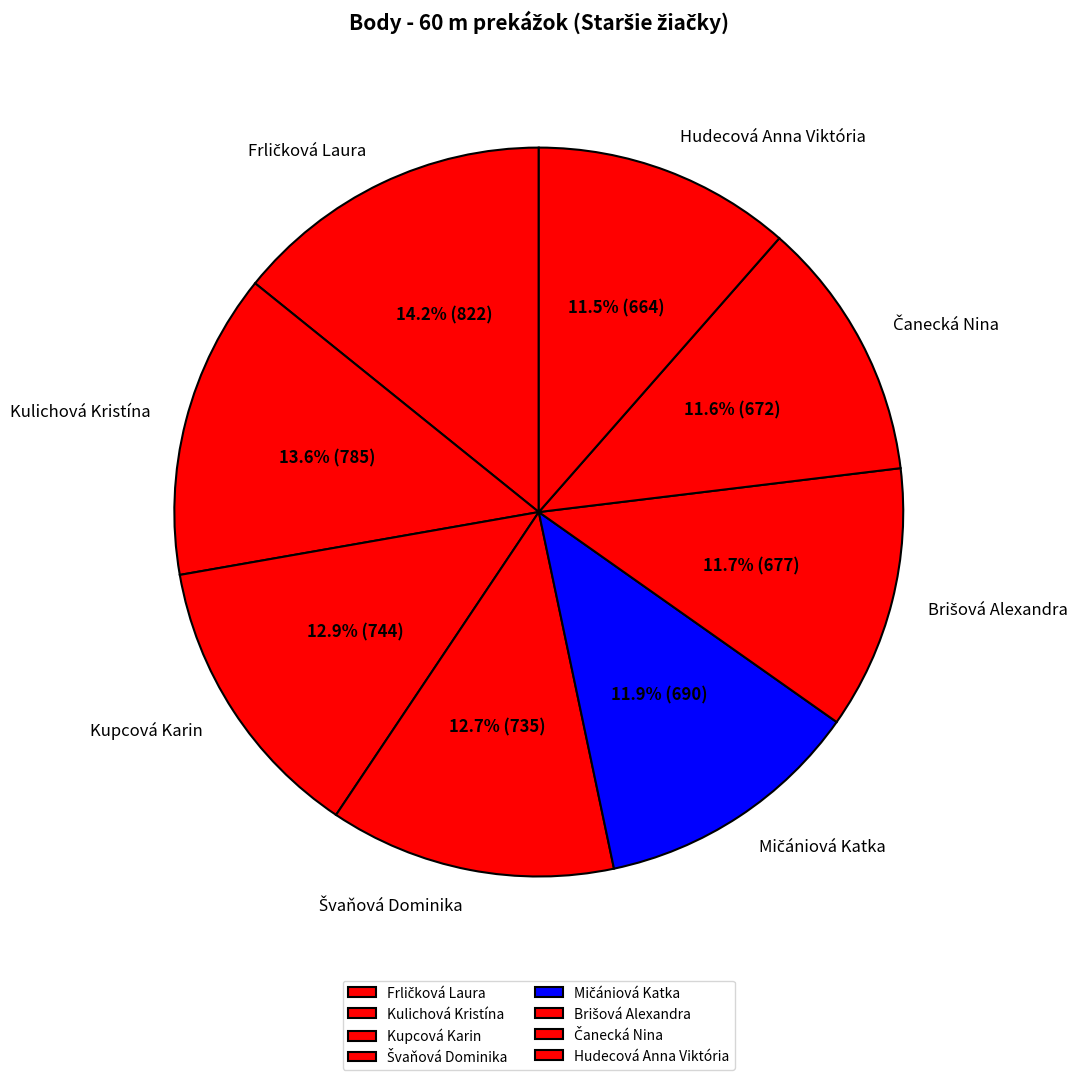

How many slices are in this pie chart?

8